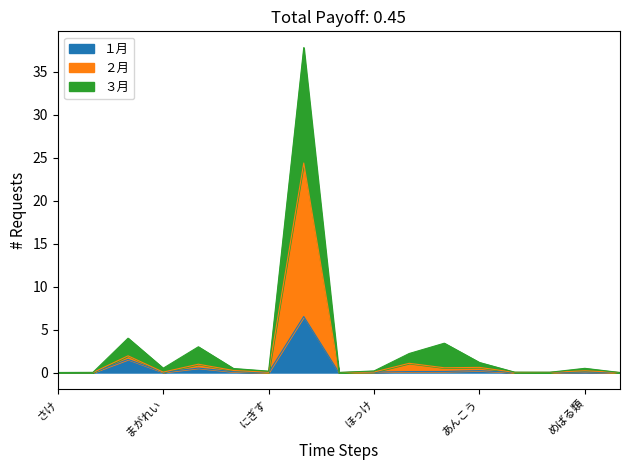

Count the number of data series in this chart.

3